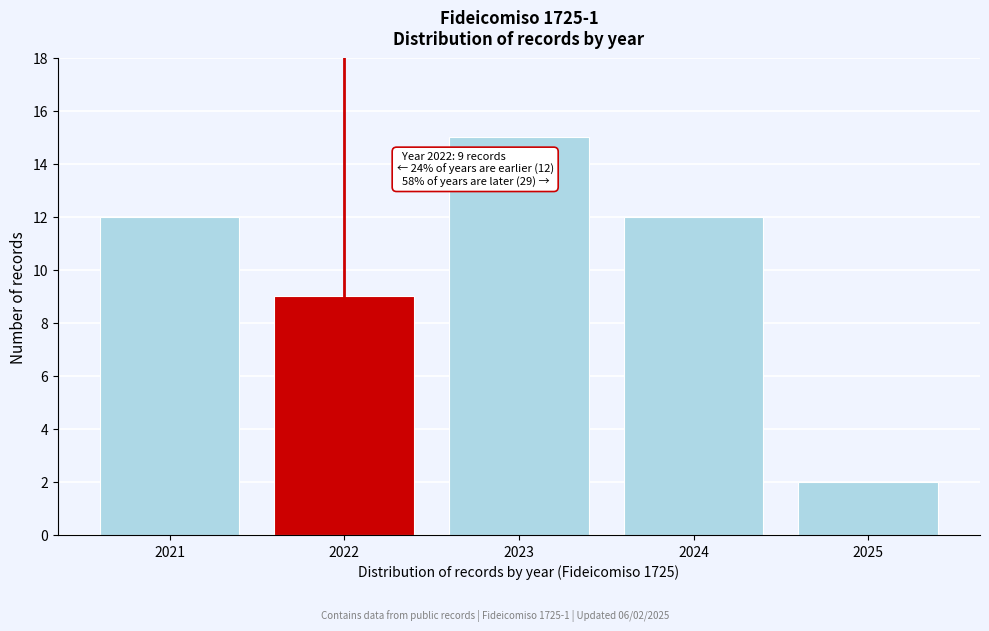

Reading left to right, extract all data points from this chart.

2021=12	2022=9	2023=15	2024=12	2025=2